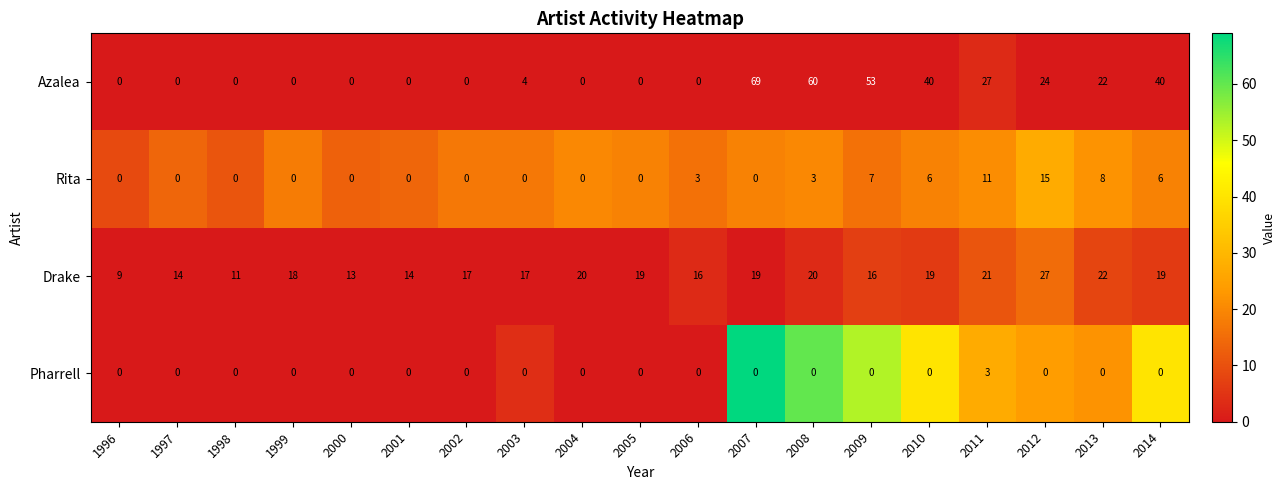

True or false: Azalea has a value of 8 at 2012.

False